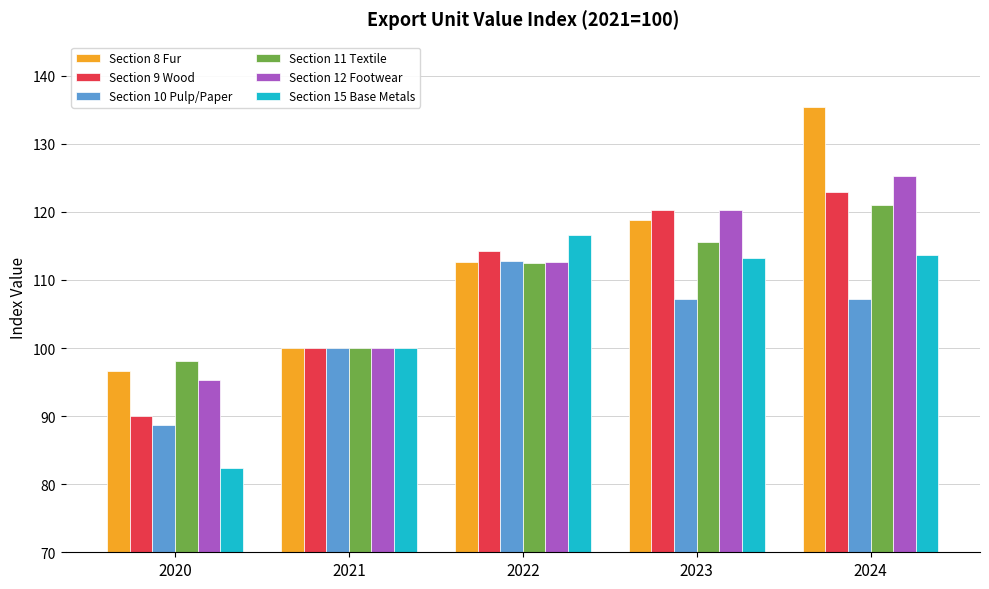

Is it true that Section 8 Fur equals 118.8 at 2023?

True